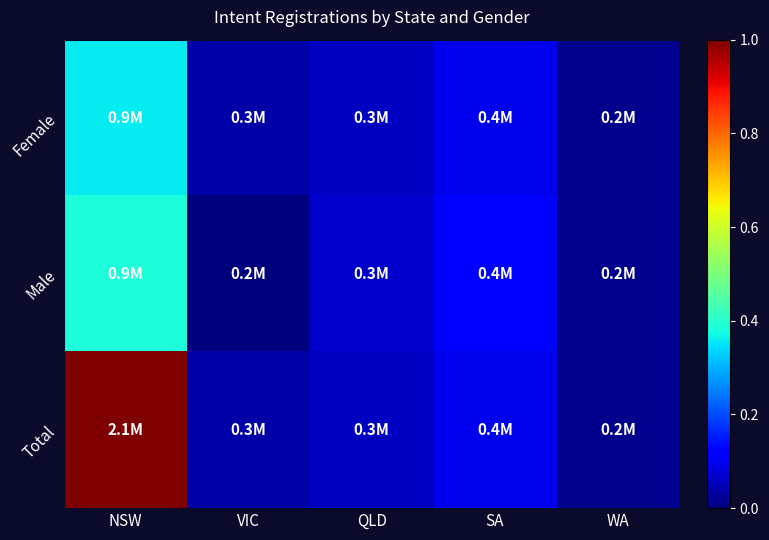

Between NSW and SA, which is larger?

NSW